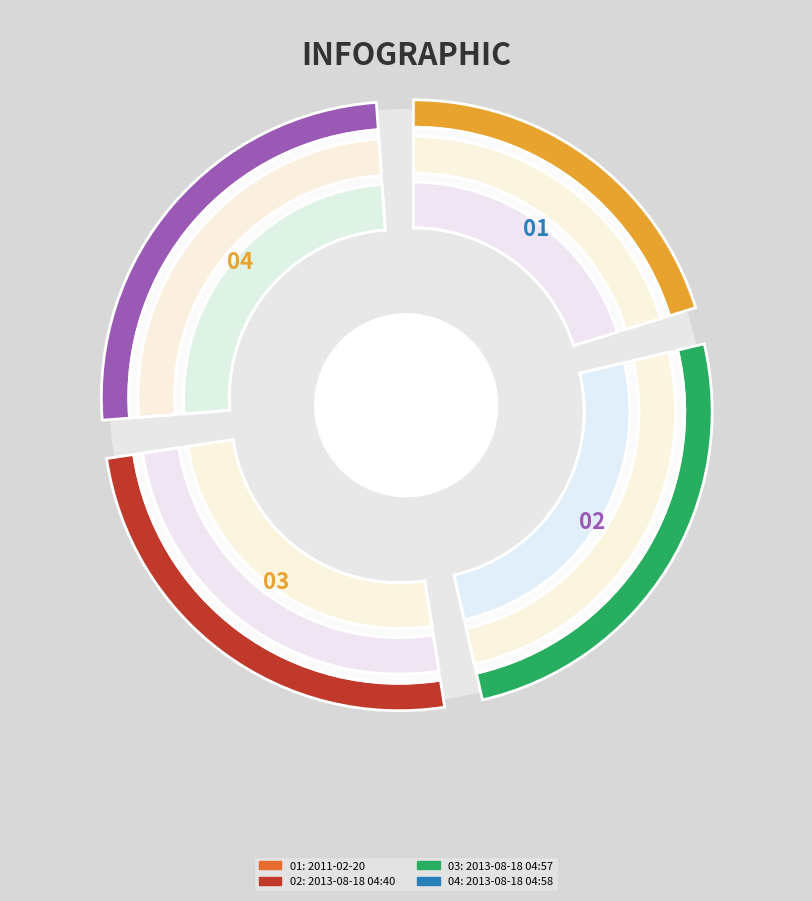

Approximately how many times larger is the value at 2011-02-20 compared to 2013-08-18 04:58?

0.8